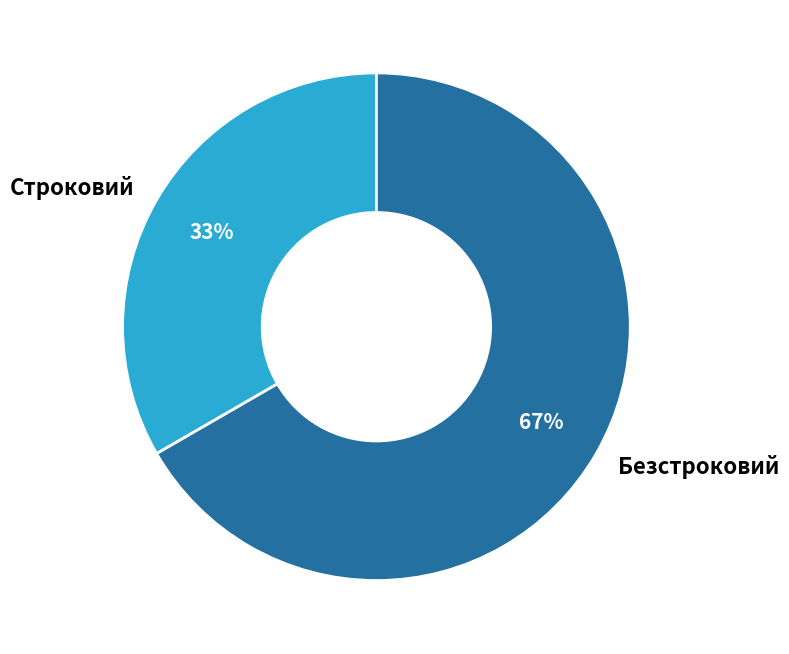

Combined, do Строковий and Безстроковий account for over 50%?

Yes